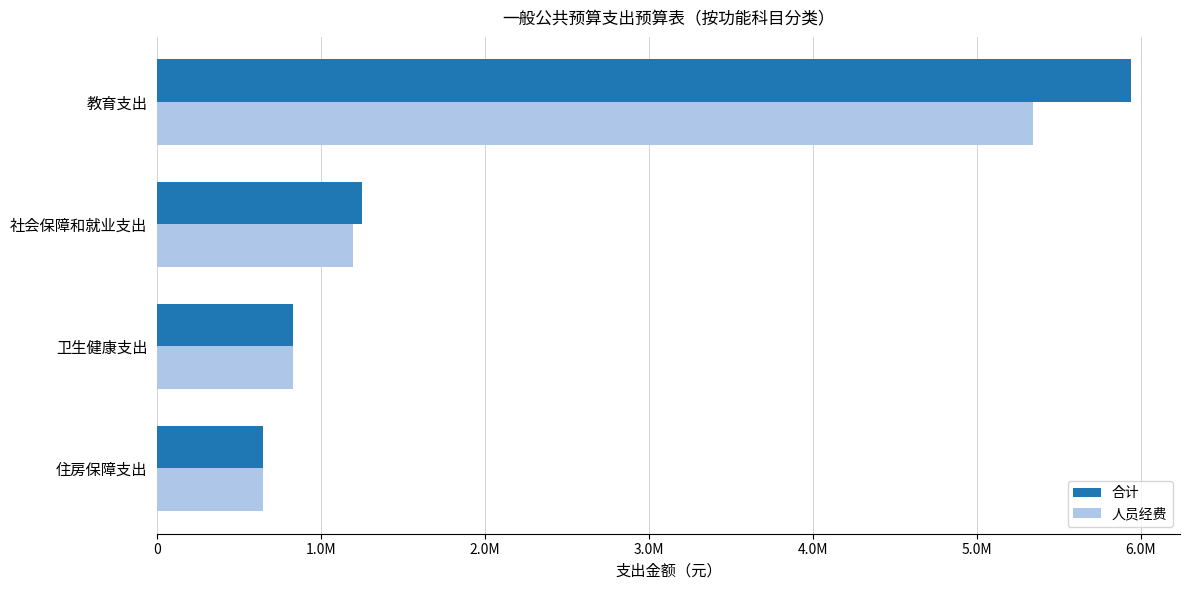

Rank the series by their maximum value, from lowest to highest.

人员经费, 合计